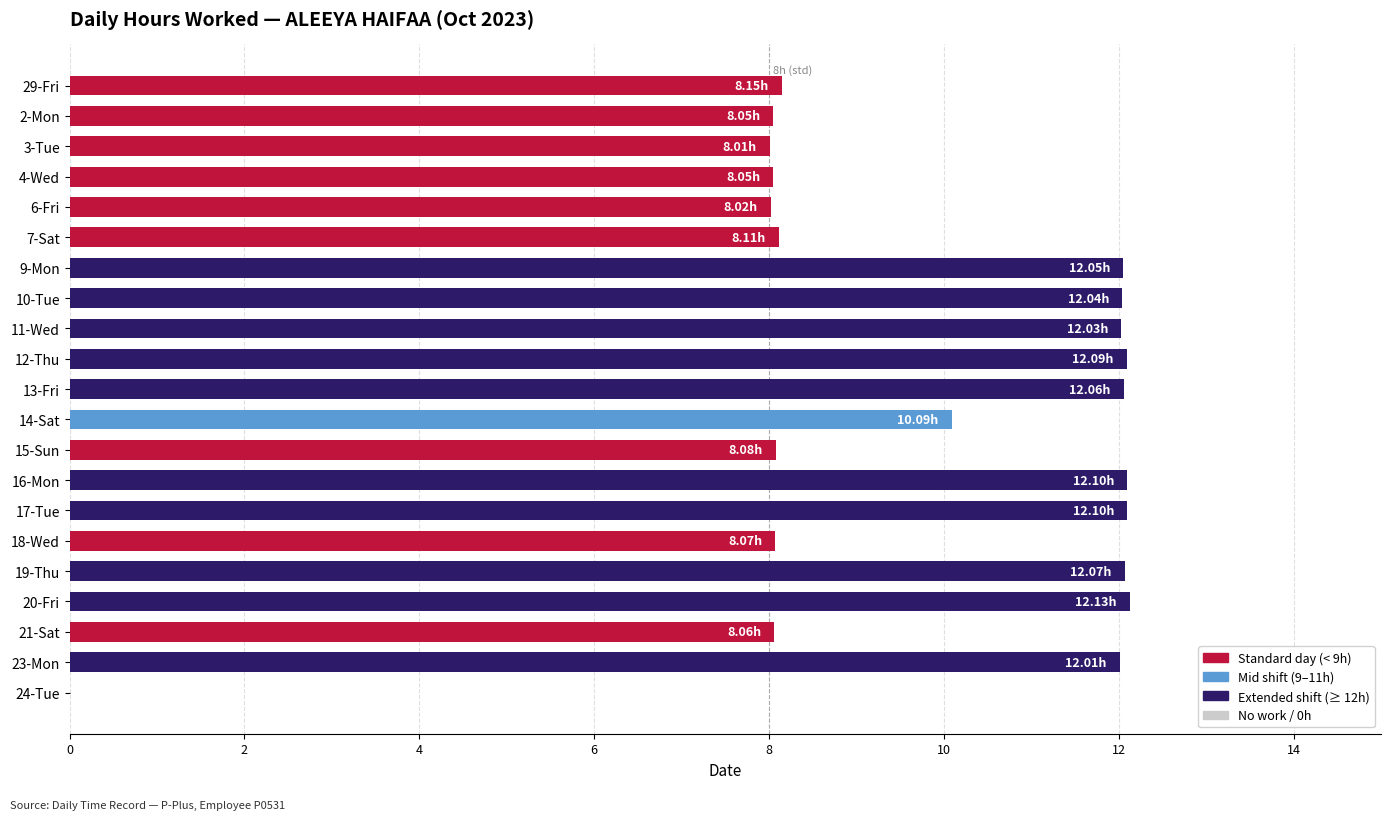

How many values exceed 10?

11